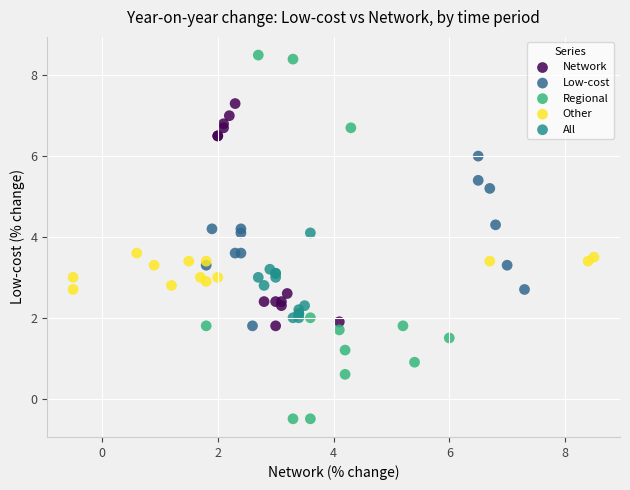

What are all the series names shown in the legend?

Network, Low-cost, Regional, Other, All